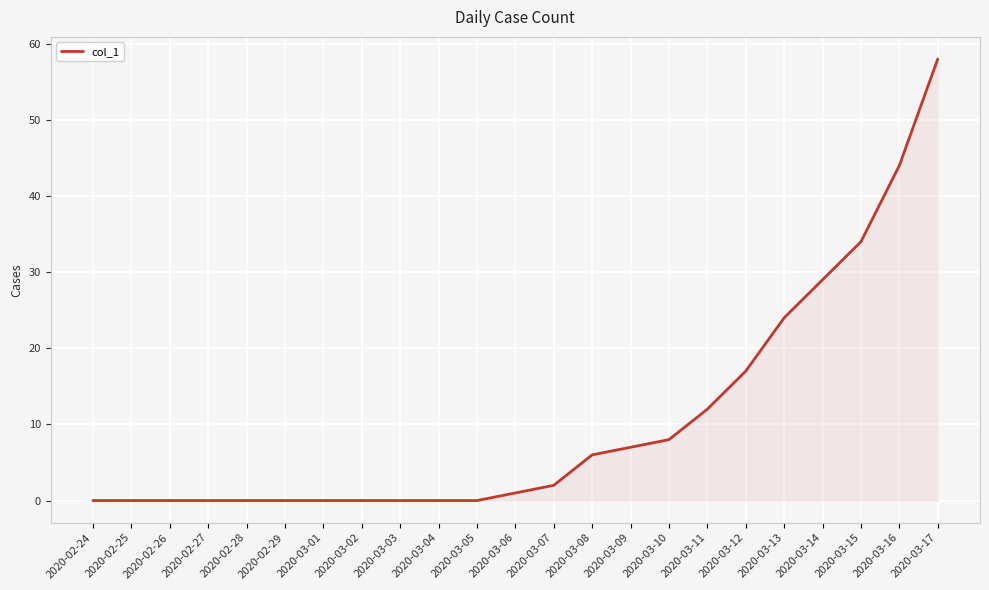

Where is the data nearest to the value 29?

2020-03-14